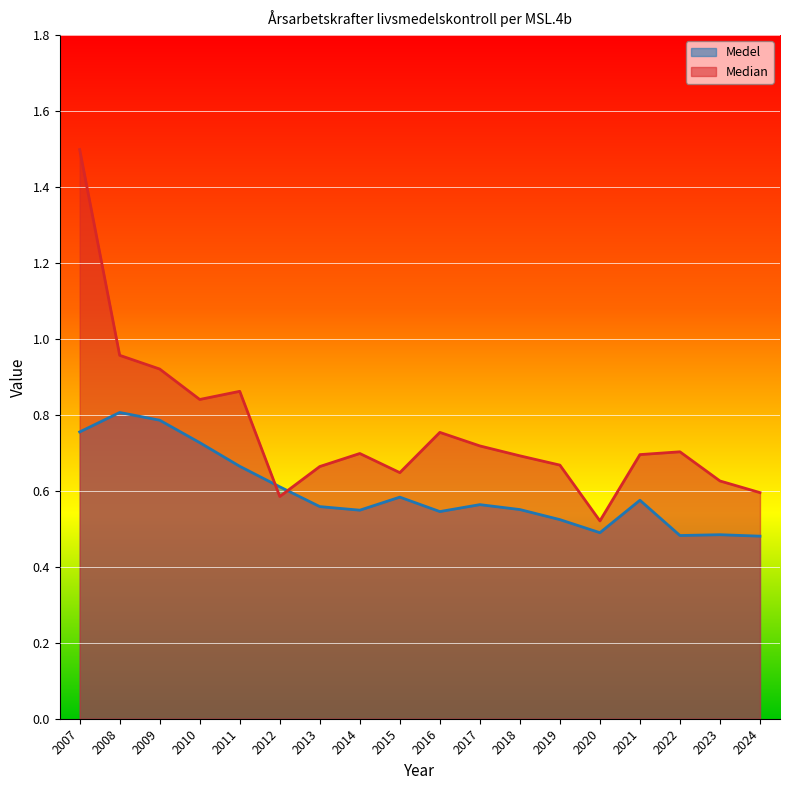

Which series has the largest total across all categories?

Median